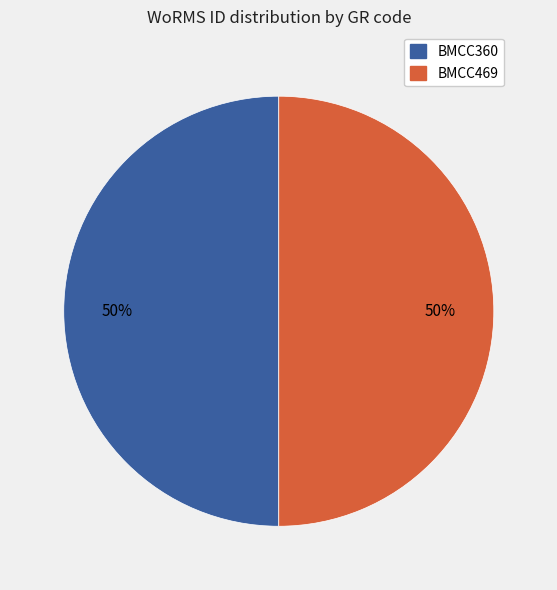

What percentage is the BMCC469 slice, to the nearest percent?

50%